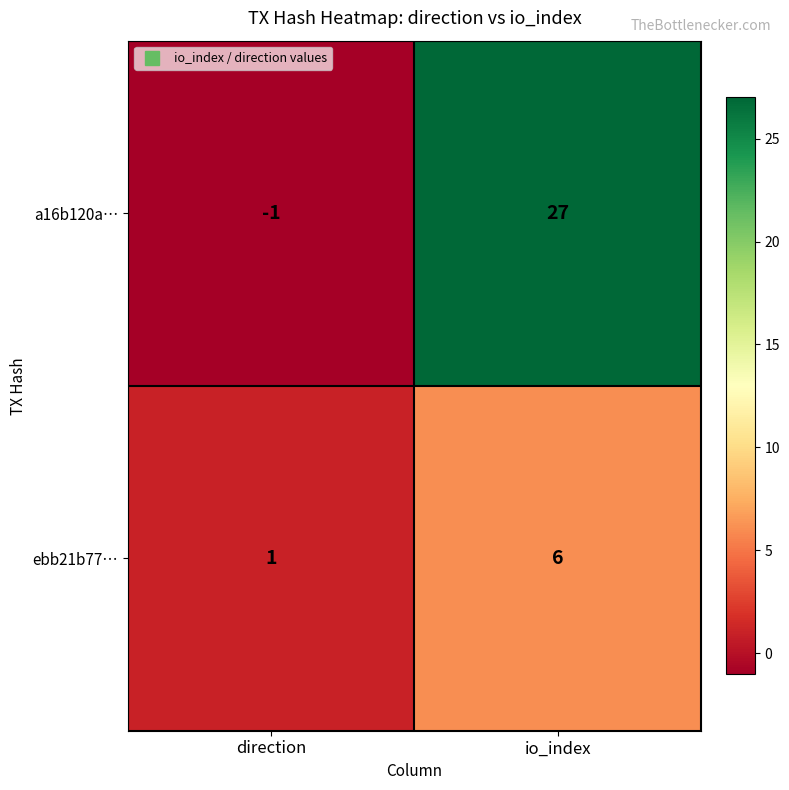

At which label is a16b120a… closest to 13?

direction